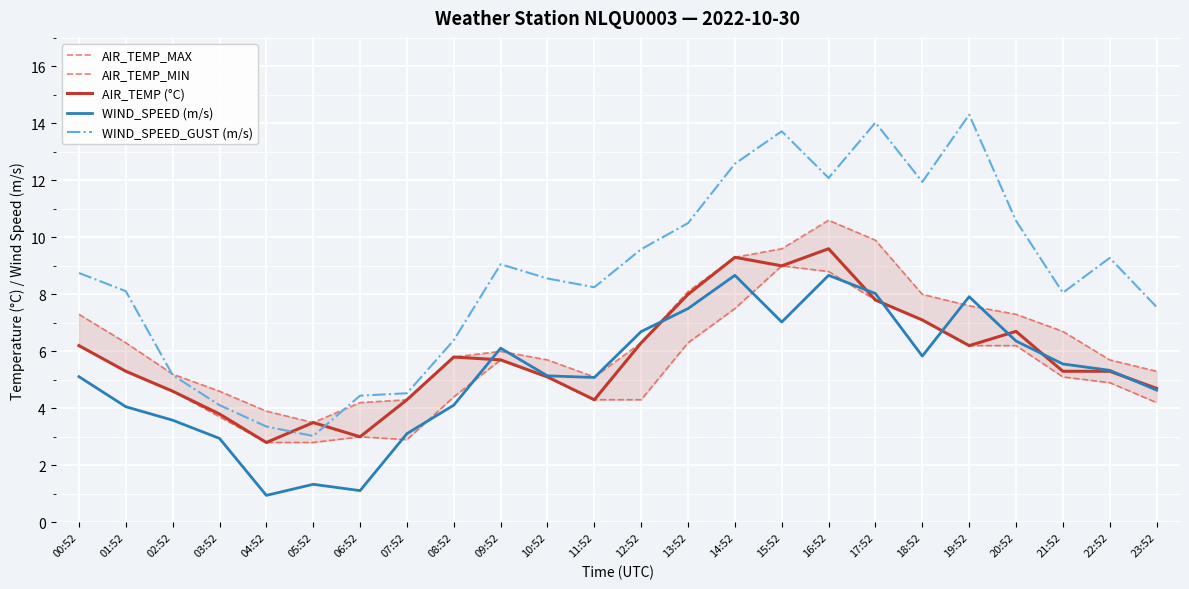

Reading left to right, transcribe all the data shown in this chart.

AIR_TEMP_MAX: 00:52=7.3	01:52=6.3	02:52=5.2	03:52=4.6	04:52=3.9	05:52=3.5	06:52=4.2	07:52=4.3	08:52=5.8	09:52=6.0	10:52=5.7	11:52=5.1	12:52=6.3	13:52=8.1	14:52=9.3	15:52=9.6	16:52=10.6	17:52=9.9	18:52=8.0	19:52=7.6	20:52=7.3	21:52=6.7	22:52=5.7	23:52=5.3
AIR_TEMP_MIN: 00:52=6.2	01:52=5.3	02:52=4.6	03:52=3.7	04:52=2.8	05:52=2.8	06:52=3.0	07:52=2.9	08:52=4.4	09:52=5.7	10:52=5.1	11:52=4.3	12:52=4.3	13:52=6.3	14:52=7.5	15:52=9.0	16:52=8.8	17:52=7.8	18:52=7.1	19:52=6.2	20:52=6.2	21:52=5.1	22:52=4.9	23:52=4.2
AIR_TEMP (°C): 00:52=6.2	01:52=5.3	02:52=4.6	03:52=3.8	04:52=2.8	05:52=3.5	06:52=3.0	07:52=4.3	08:52=5.8	09:52=5.7	10:52=5.1	11:52=4.3	12:52=6.3	13:52=8.0	14:52=9.3	15:52=9.0	16:52=9.6	17:52=7.8	18:52=7.1	19:52=6.2	20:52=6.7	21:52=5.3	22:52=5.3	23:52=4.7
WIND_SPEED (m/s): 00:52=5.1	01:52=4.1	02:52=3.6	03:52=2.9	04:52=0.9	05:52=1.3	06:52=1.1	07:52=3.1	08:52=4.1	09:52=6.1	10:52=5.1	11:52=5.1	12:52=6.7	13:52=7.5	14:52=8.7	15:52=7.0	16:52=8.7	17:52=8.0	18:52=5.8	19:52=7.9	20:52=6.4	21:52=5.6	22:52=5.3	23:52=4.6
WIND_SPEED_GUST (m/s): 00:52=8.8	01:52=8.1	02:52=5.2	03:52=4.1	04:52=3.4	05:52=3.0	06:52=4.4	07:52=4.5	08:52=6.4	09:52=9.1	10:52=8.6	11:52=8.2	12:52=9.6	13:52=10.5	14:52=12.6	15:52=13.7	16:52=12.1	17:52=14.0	18:52=11.9	19:52=14.3	20:52=10.6	21:52=8.1	22:52=9.3	23:52=7.6